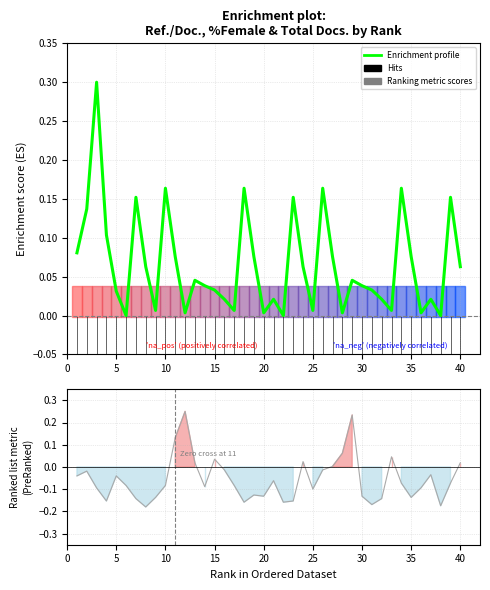

Reading left to right, extract all data points from this chart.

Enrichment profile: 0.1	0.1	0.3	0.1	0.0	0.0	0.2	0.1	0.0	0.2	0.1	0.0	0.0	0.0	0.0	0.0	0.0	0.2	0.1	0.0	0.0	0.0	0.2	0.1	0.0	0.2	0.1	0.0	0.0	0.0	0.0	0.0	0.0	0.2	0.1	0.0	0.0	0.0	0.2	0.1
Ranking metric scores: -0.0	-0.0	-0.1	-0.2	-0.0	-0.1	-0.1	-0.2	-0.1	-0.1	0.1	0.2	0.0	-0.1	0.0	-0.0	-0.1	-0.2	-0.1	-0.1	-0.1	-0.2	-0.2	0.0	-0.1	-0.0	0.0	0.1	0.2	-0.1	-0.2	-0.1	0.0	-0.1	-0.1	-0.1	-0.0	-0.2	-0.1	0.0